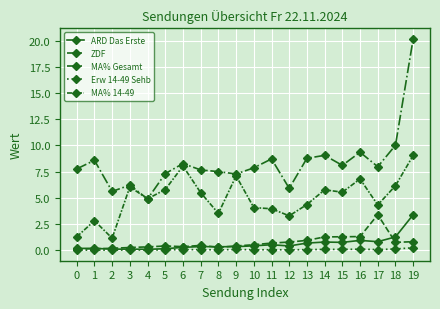

Does the chart have visible grid lines?

Yes